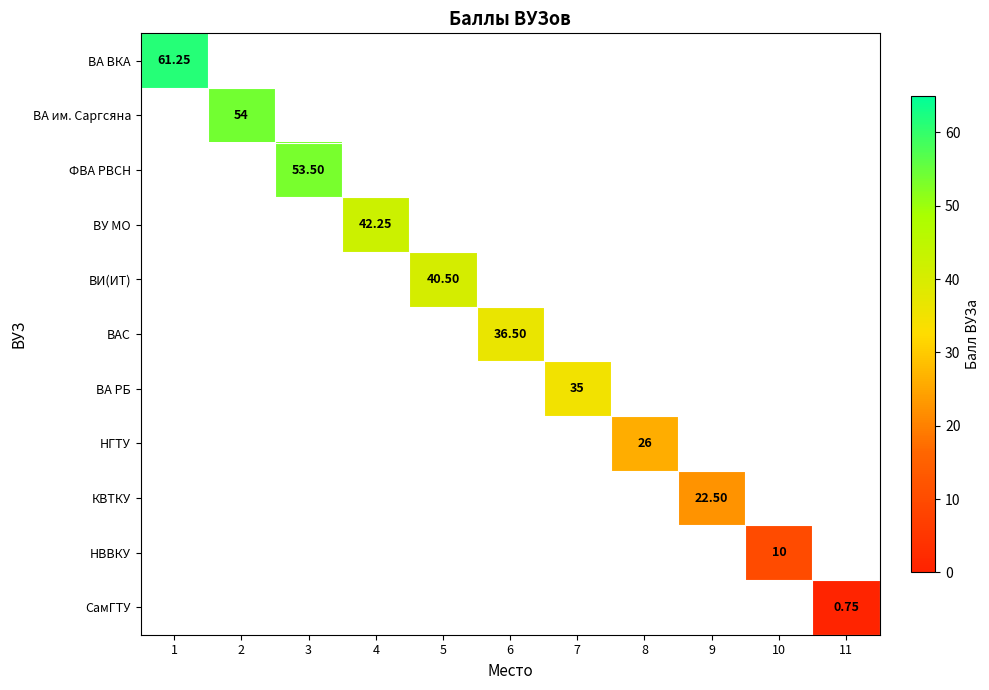

What is the smallest value displayed?

0.8